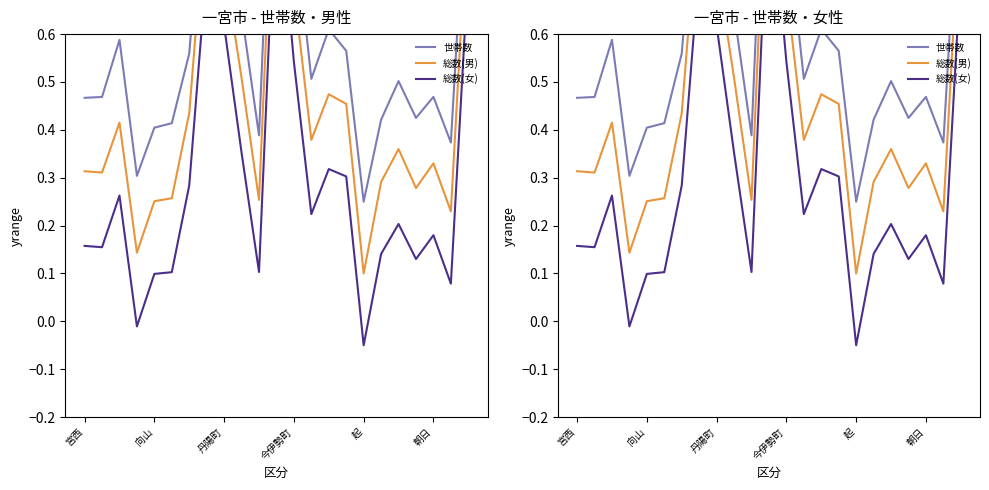

How many interior local valleys does the 総数(男) series have?

7